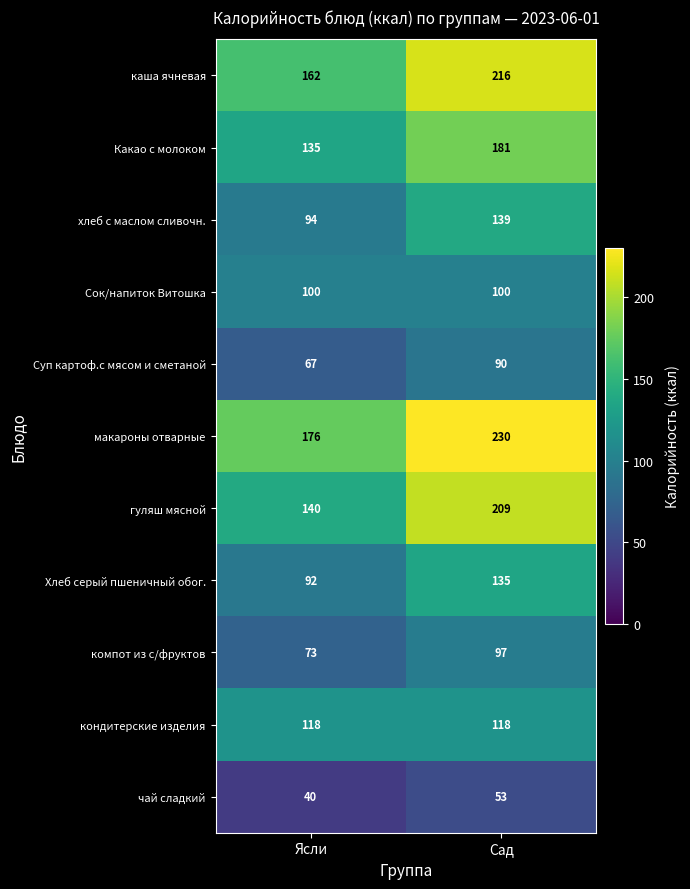

What is the spread (max minus min) of values at Сад?

177